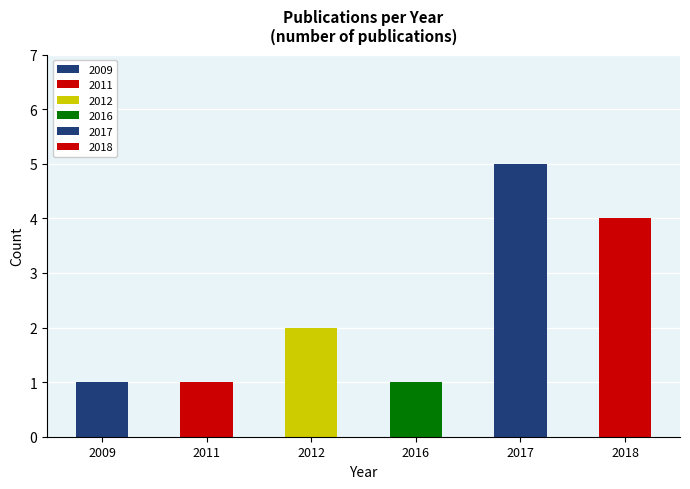

List the labels in order of value, smallest first.

2009, 2011, 2016, 2012, 2018, 2017